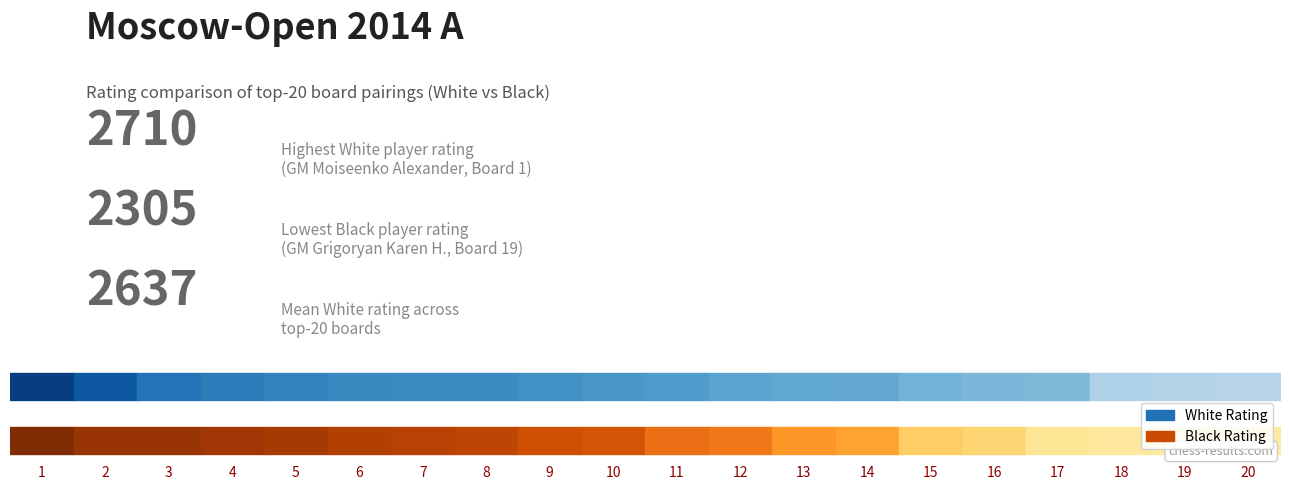

What is the value of the Black Rating point at the 7th from the left?

2344